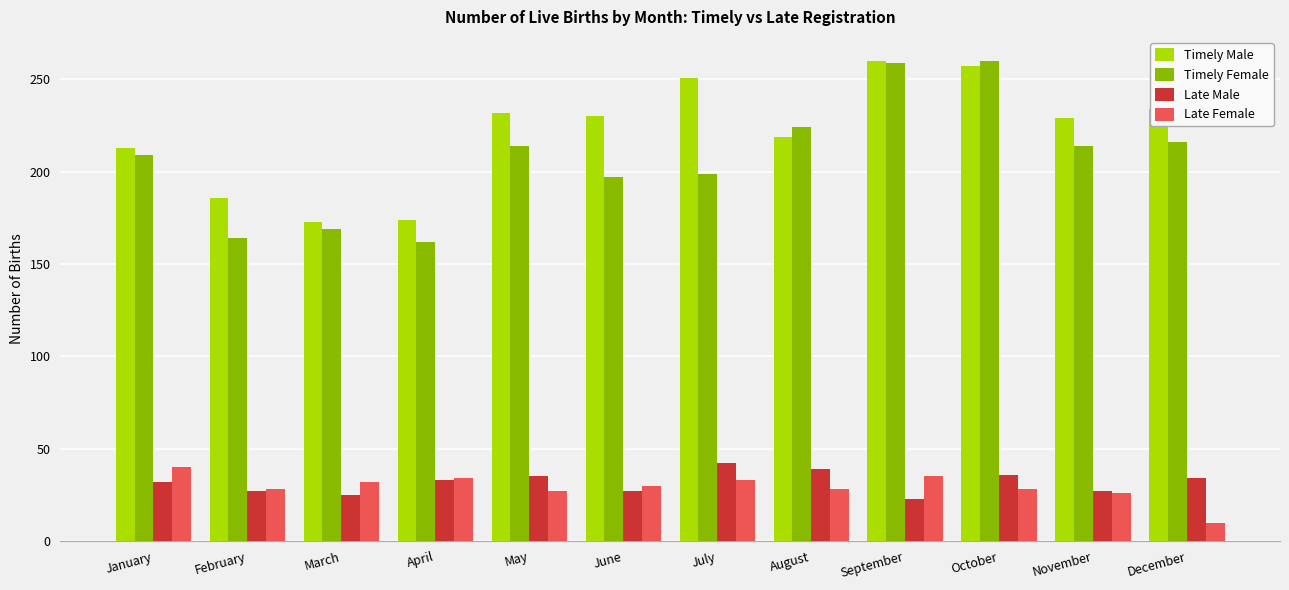

Are the bars grouped side by side (vs. stacked)?

Yes